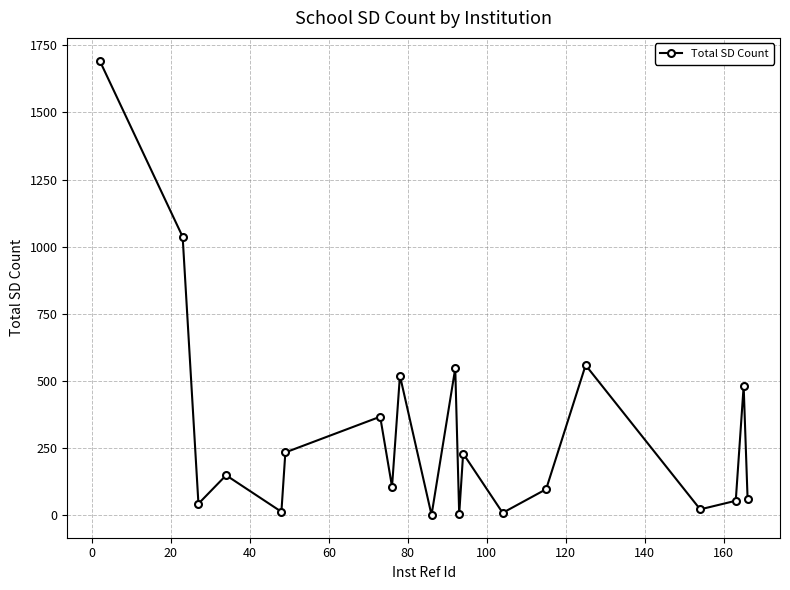

What is the average value?

311